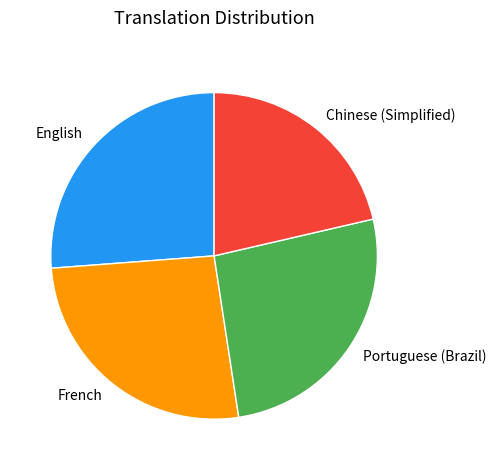

Does Chinese (Simplified) account for over 50% of the chart?

No